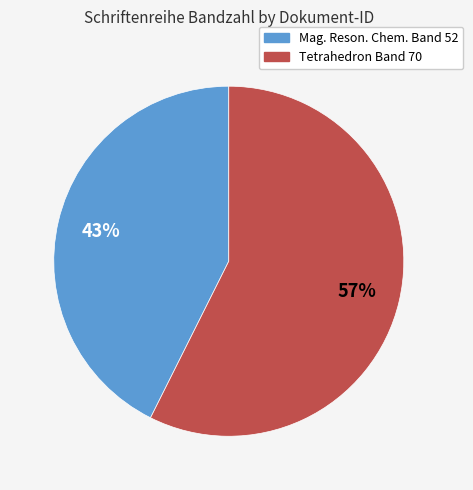

How many segments does this pie chart have?

2